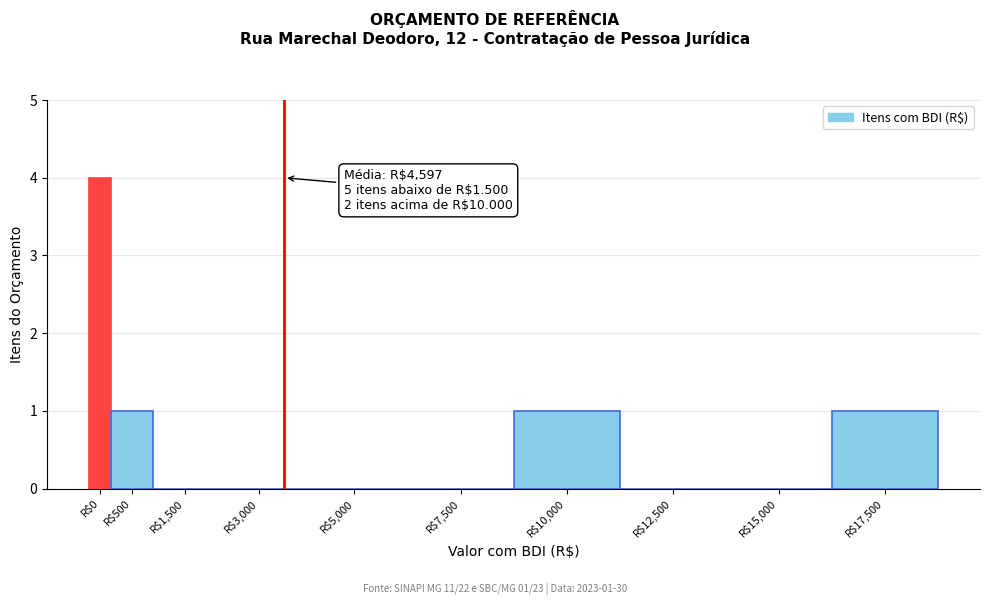

The chart shows a value of 0 at R$3,000. True or false?

True